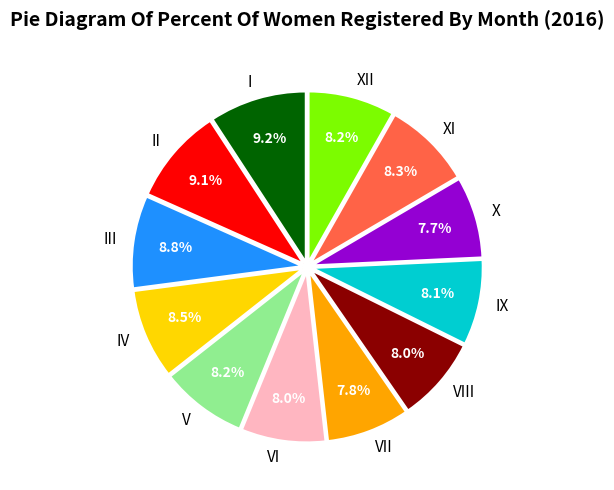

How many slices are in this pie chart?

12